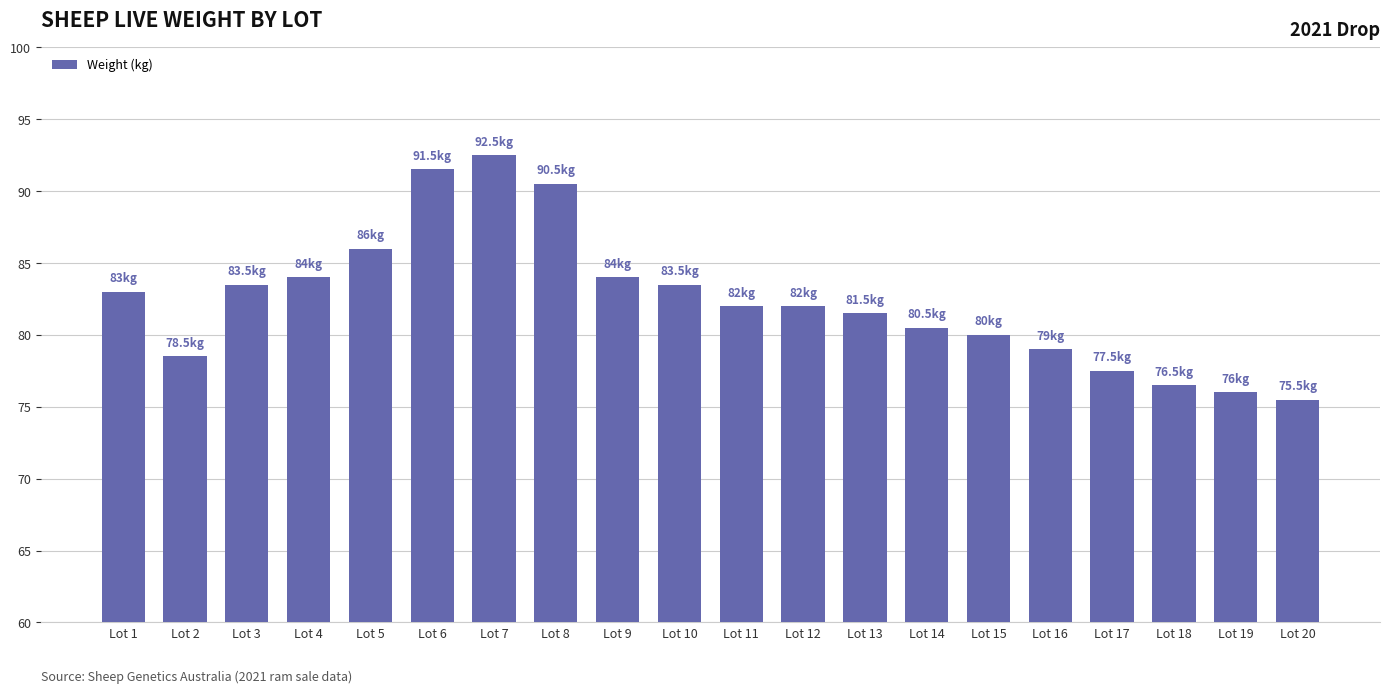

What is the minimum value shown in the chart?

75.5